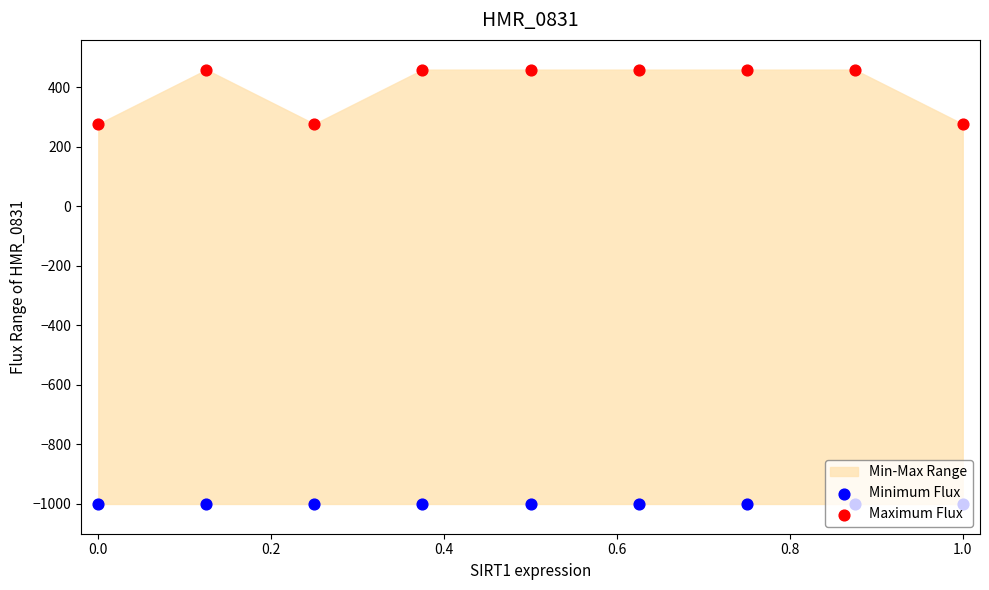

Which series contains the lowest Y value?

Minimum Flux